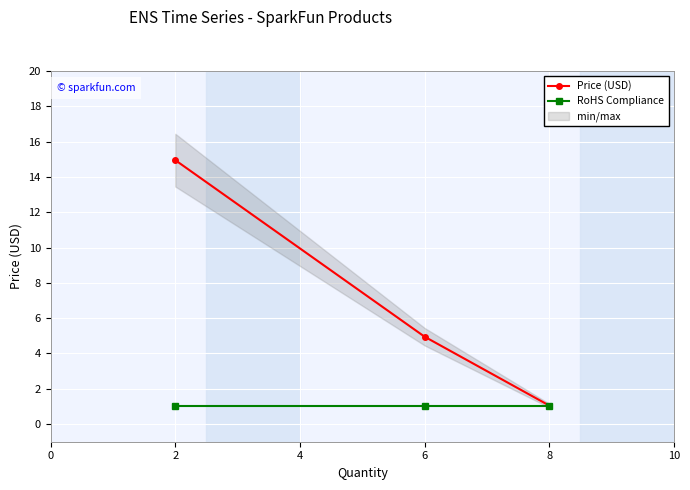

At how many categories does at least one series exceed 6?

1